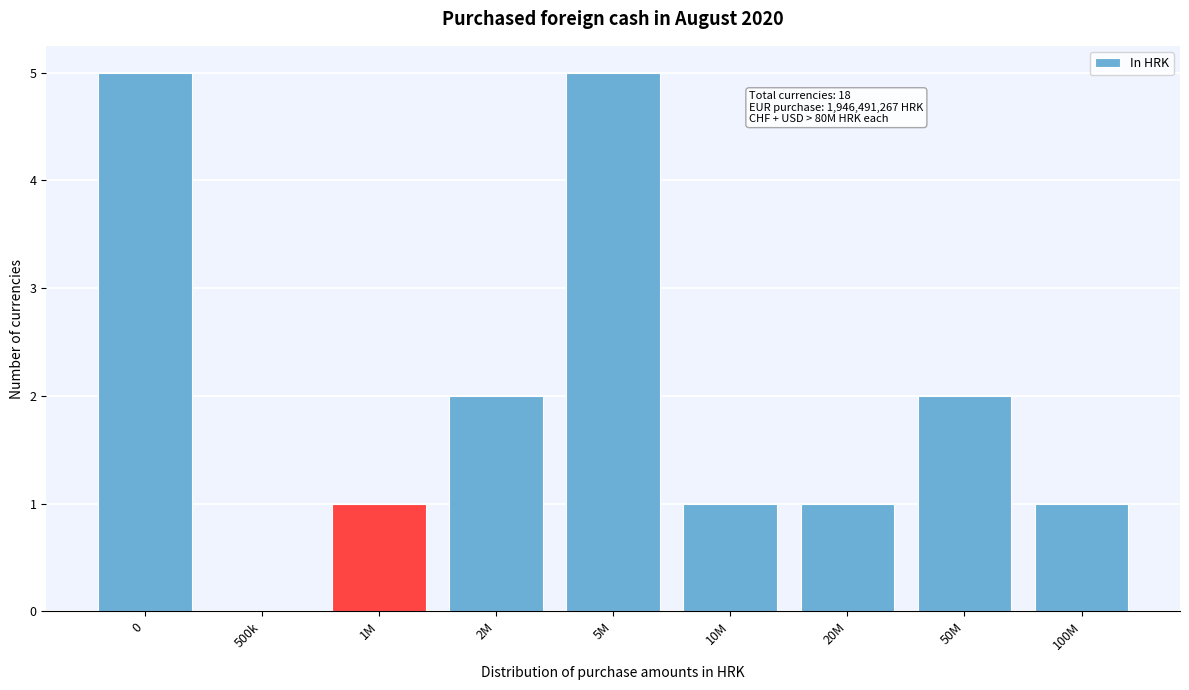

Reading left to right, transcribe all the data shown in this chart.

0=5	500k=0	1M=1	2M=2	5M=5	10M=1	20M=1	50M=2	100M=1